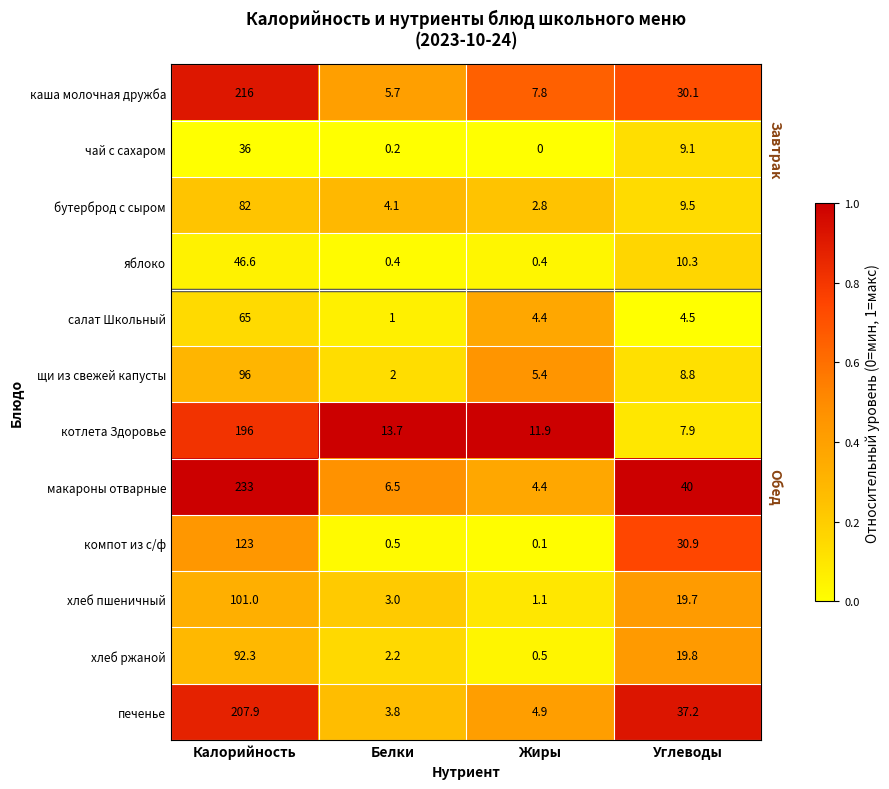

At how many categories does at least one series exceed 0?

4